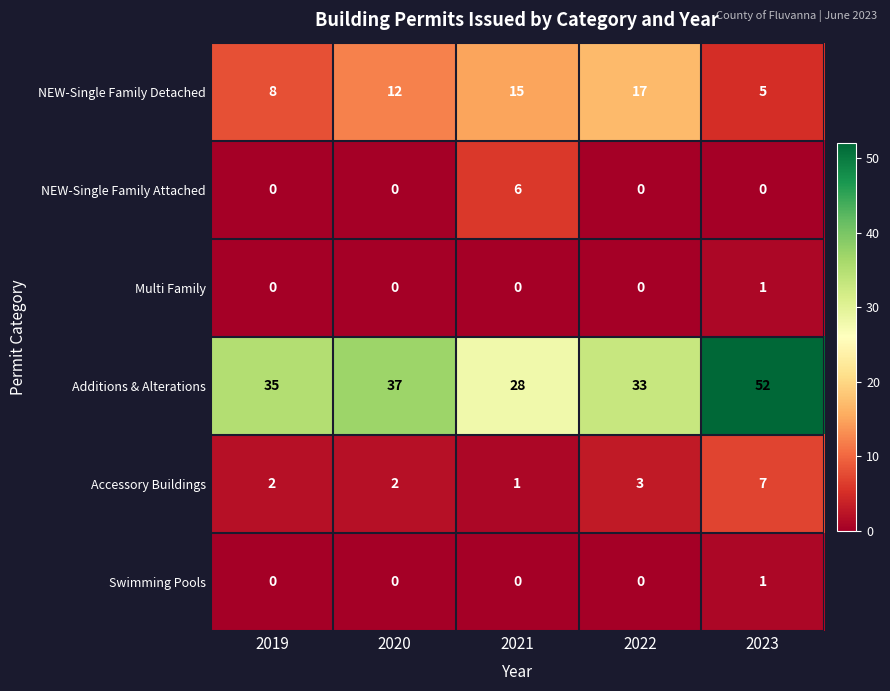

Reading right to left, list all the values displayed in this chart.

NEW-Single Family Detached: 2023=5	2022=17	2021=15	2020=12	2019=8
NEW-Single Family Attached: 2023=0	2022=0	2021=6	2020=0	2019=0
Multi Family: 2023=1	2022=0	2021=0	2020=0	2019=0
Additions & Alterations: 2023=52	2022=33	2021=28	2020=37	2019=35
Accessory Buildings: 2023=7	2022=3	2021=1	2020=2	2019=2
Swimming Pools: 2023=1	2022=0	2021=0	2020=0	2019=0